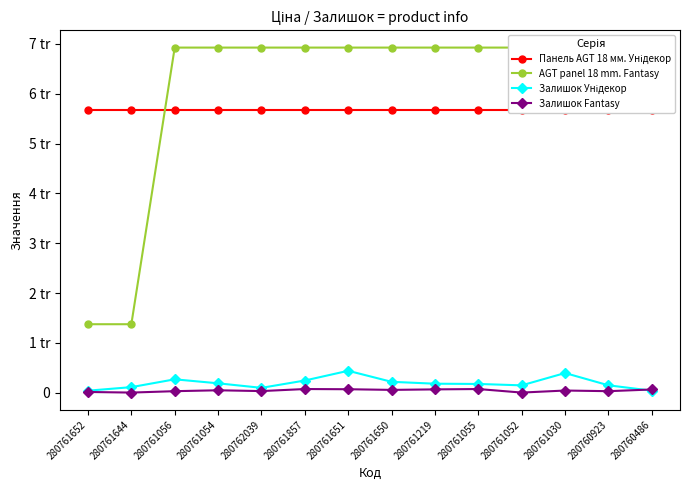

How many intersections are there between Залишок Унідекор and Залишок Fantasy?

1